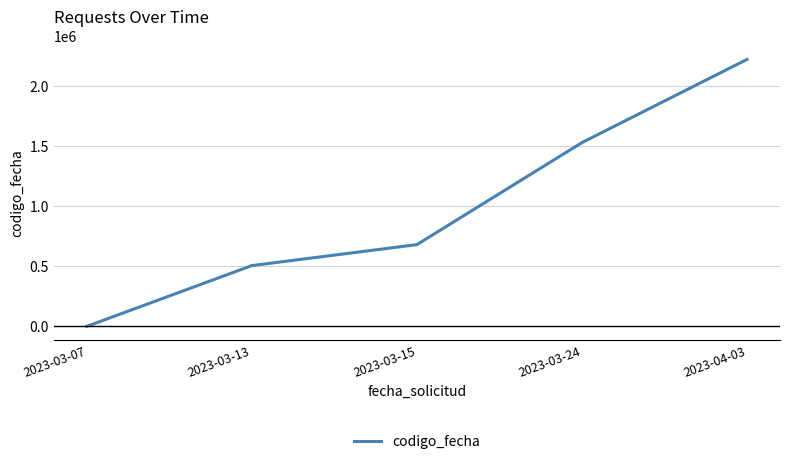

The chart shows a value of 2217414 at 2023-04-03. True or false?

True